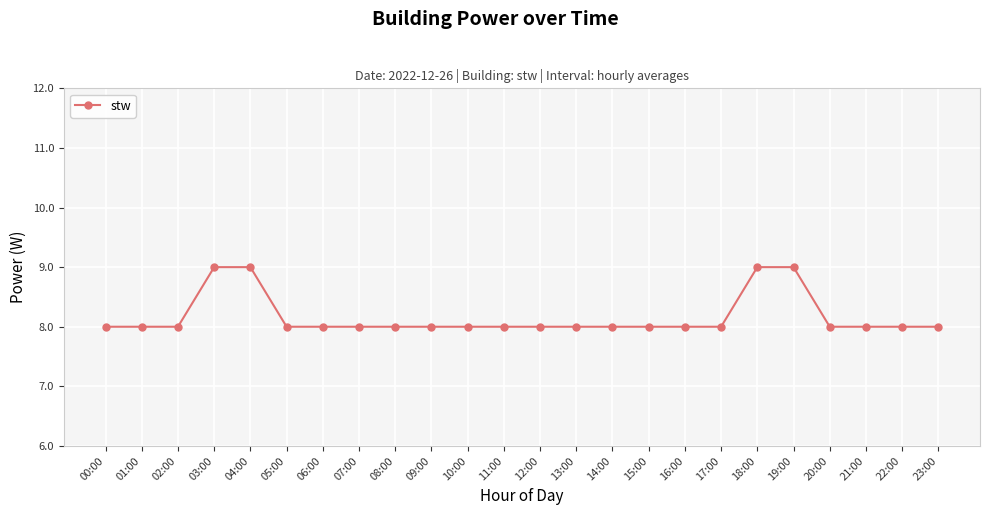

Reading left to right, list all the values displayed in this chart.

00:00=8	01:00=8	02:00=8	03:00=9	04:00=9	05:00=8	06:00=8	07:00=8	08:00=8	09:00=8	10:00=8	11:00=8	12:00=8	13:00=8	14:00=8	15:00=8	16:00=8	17:00=8	18:00=9	19:00=9	20:00=8	21:00=8	22:00=8	23:00=8